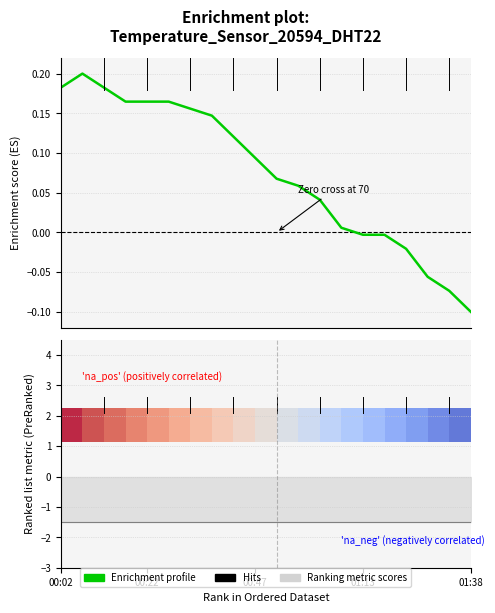

What is the difference between the second highest and second lowest values?

0.3